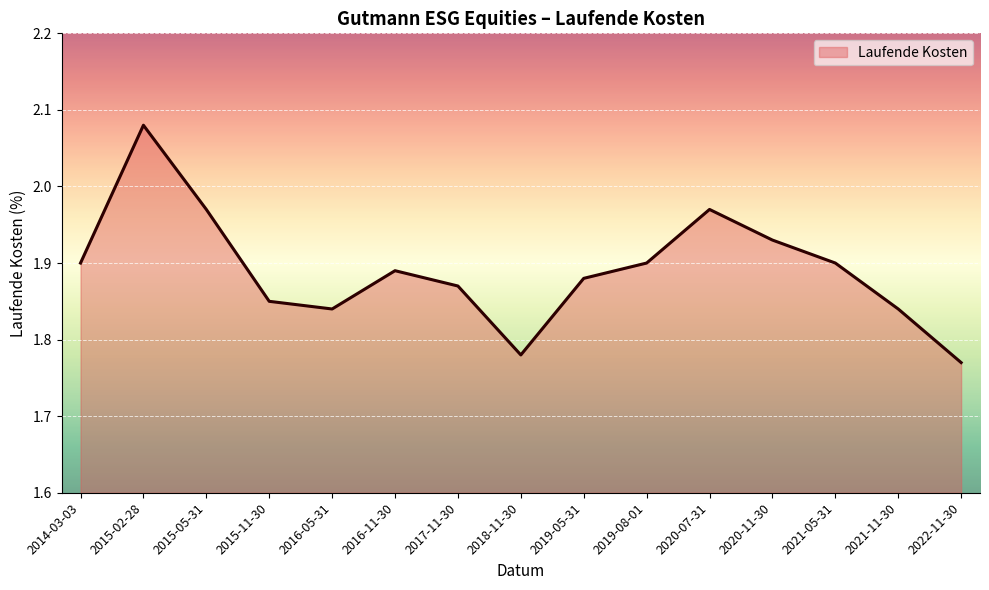

Between 2021-11-30 and 2014-03-03, which is larger?

2014-03-03